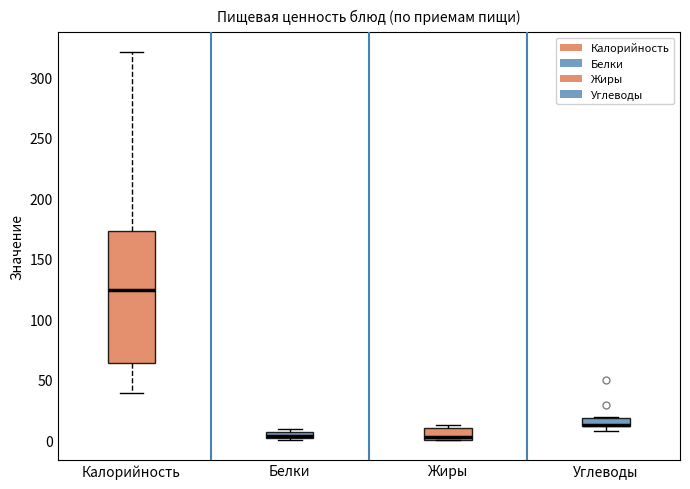

Which box is the tallest, from its lower edge to its upper edge?

Калорийность